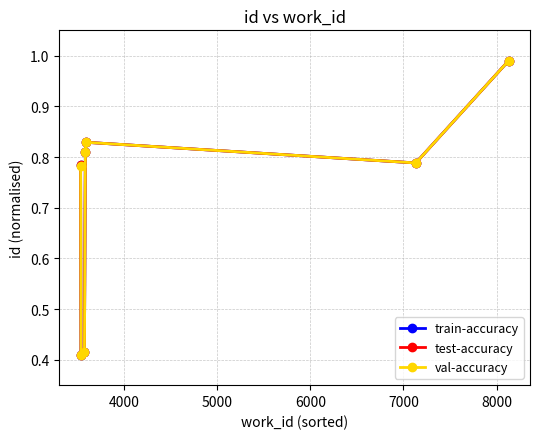

True or false: val-accuracy has more than 1 interior local peaks.

False